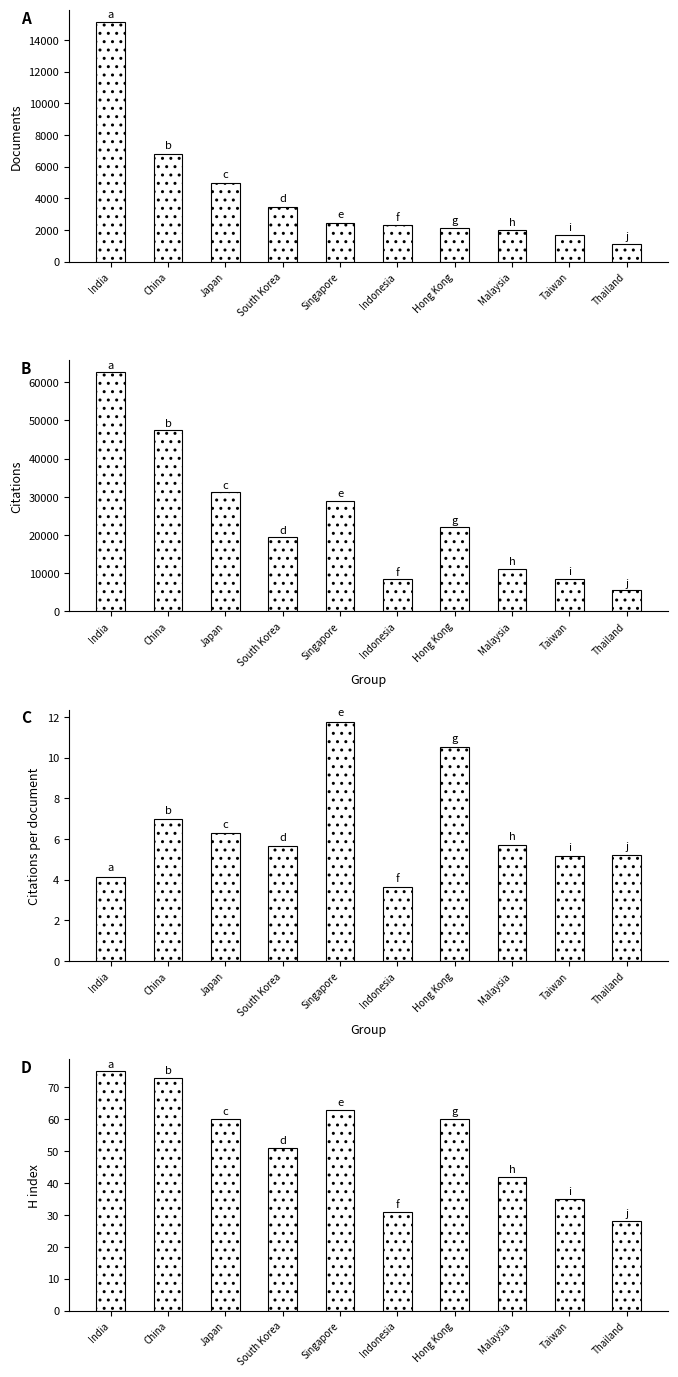

How many data points in H index are above 60?

3